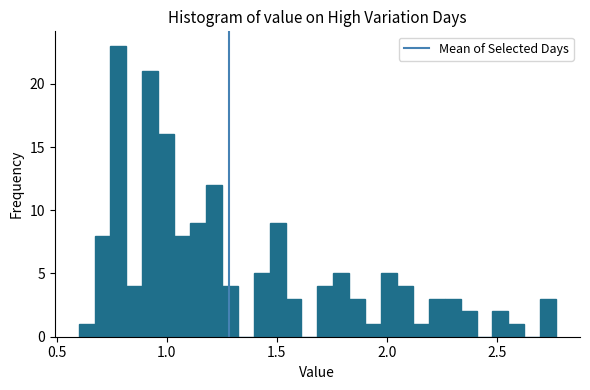

Around what value on the x-axis is the tallest bar? Give the approximate position of its centre, as read against the axis.

0.80